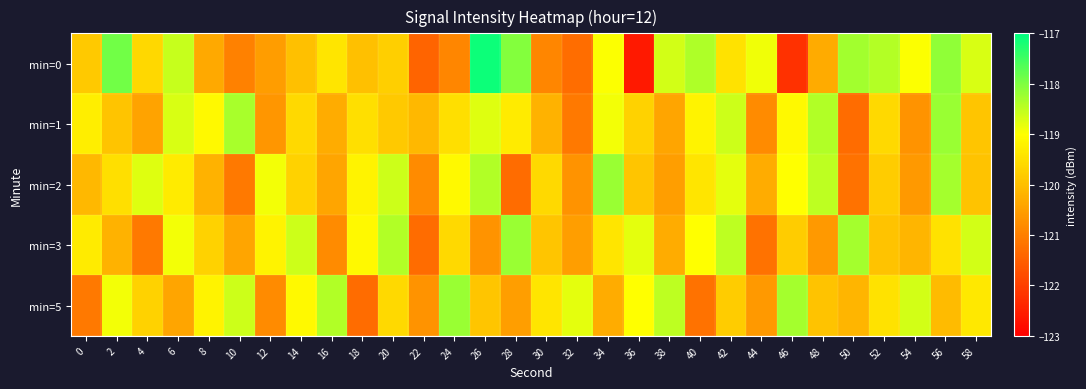

Which has a higher value, 52 or 24?

52